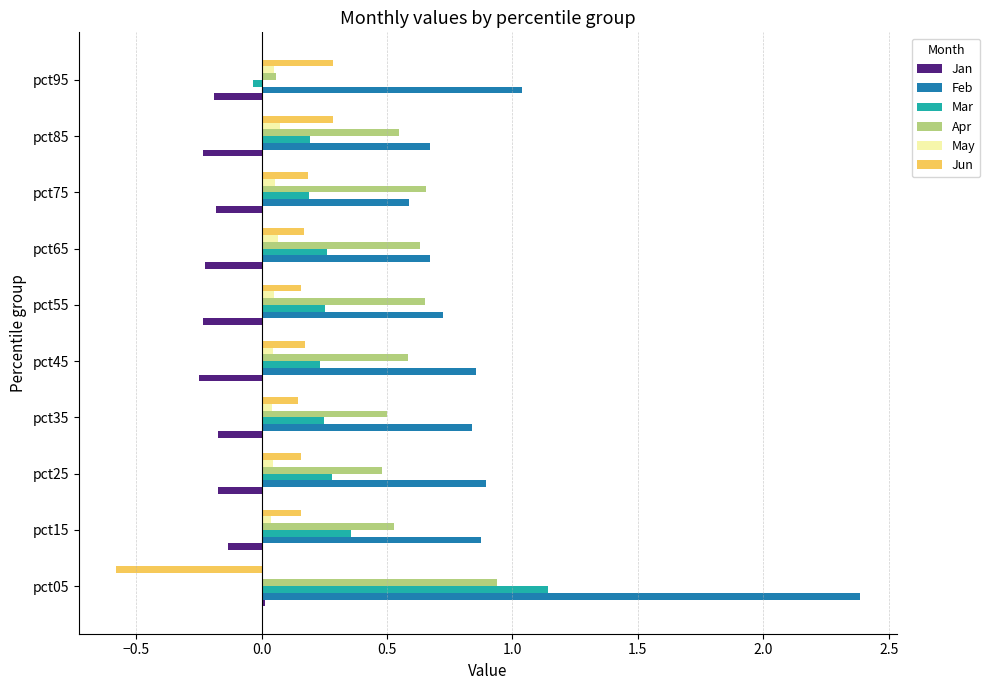

Is the value of Jun at pct15 greater than the value of May at pct55?

Yes